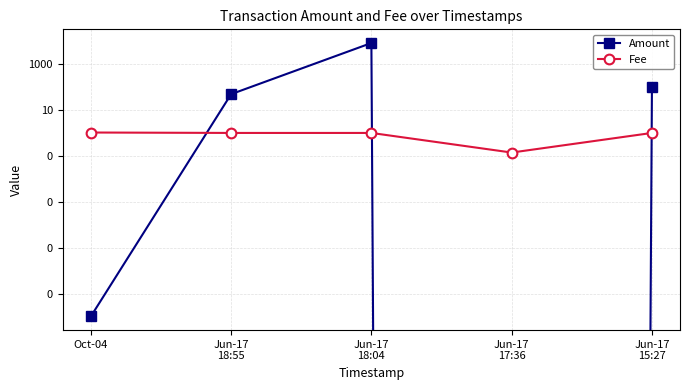

Where is Fee nearest to the value 0?

Jun-17
17:36